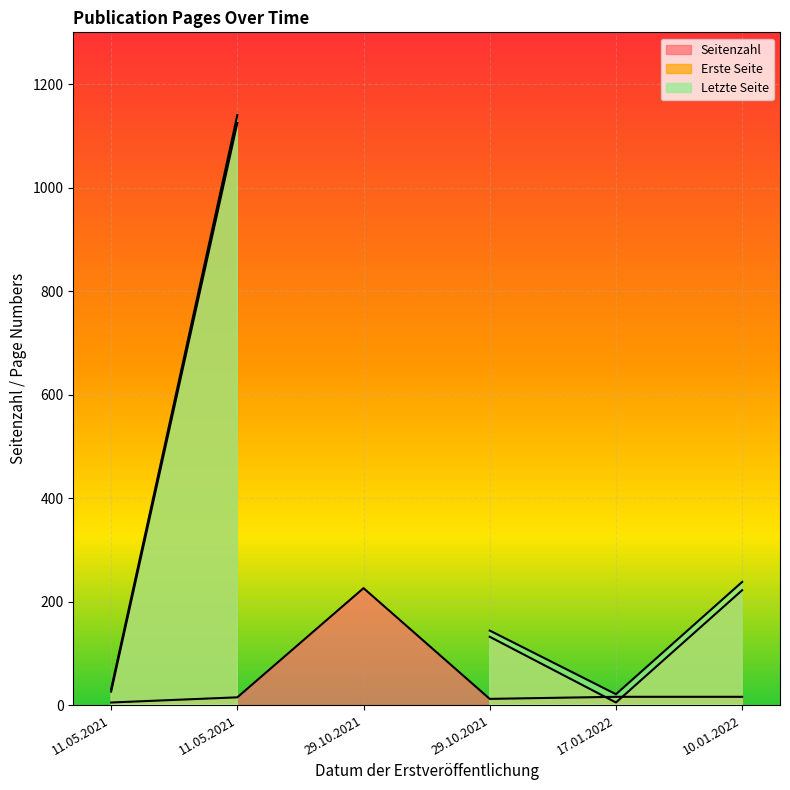

At which category is the sum across all series the highest?

11.05.2021